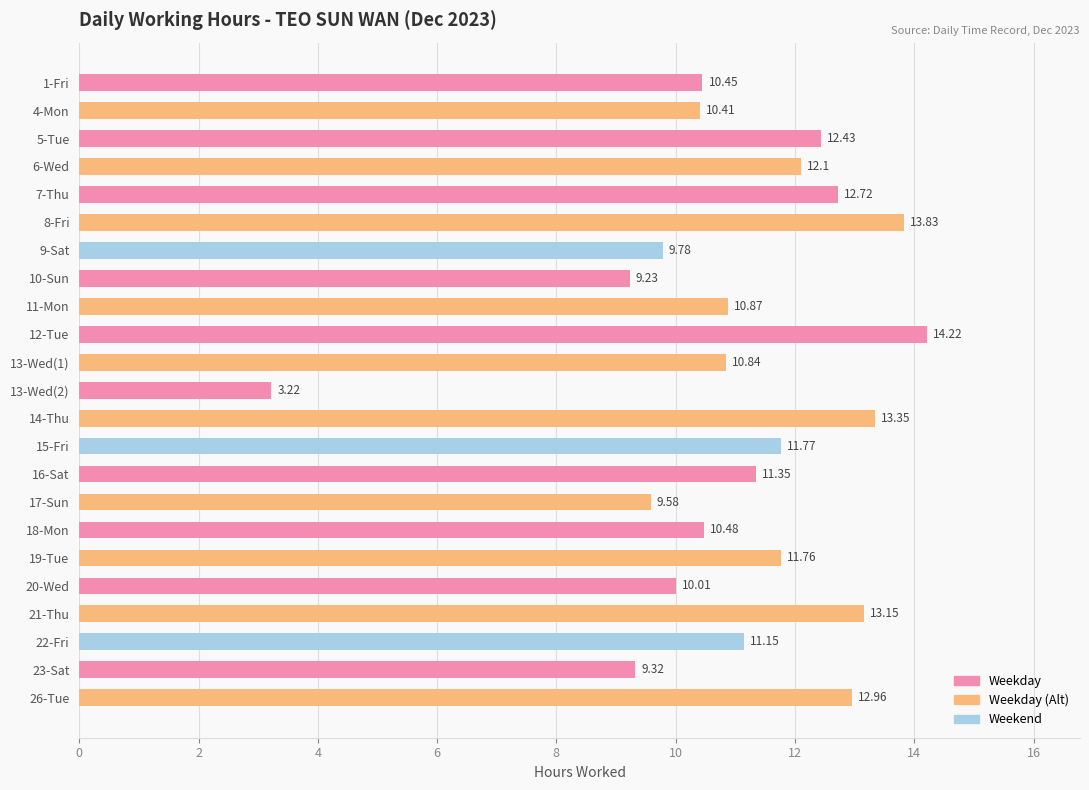

List the labels in order of value, largest first.

12-Tue, 8-Fri, 14-Thu, 21-Thu, 26-Tue, 7-Thu, 5-Tue, 6-Wed, 15-Fri, 19-Tue, 16-Sat, 22-Fri, 11-Mon, 13-Wed(1), 18-Mon, 1-Fri, 4-Mon, 20-Wed, 9-Sat, 17-Sun, 23-Sat, 10-Sun, 13-Wed(2)